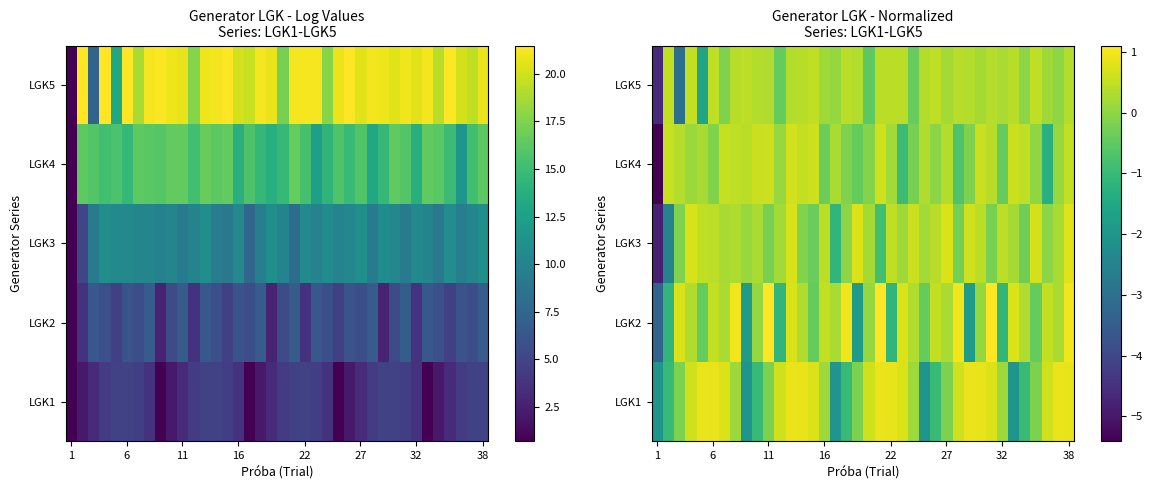

How many values in LGK1 are above zero?

23